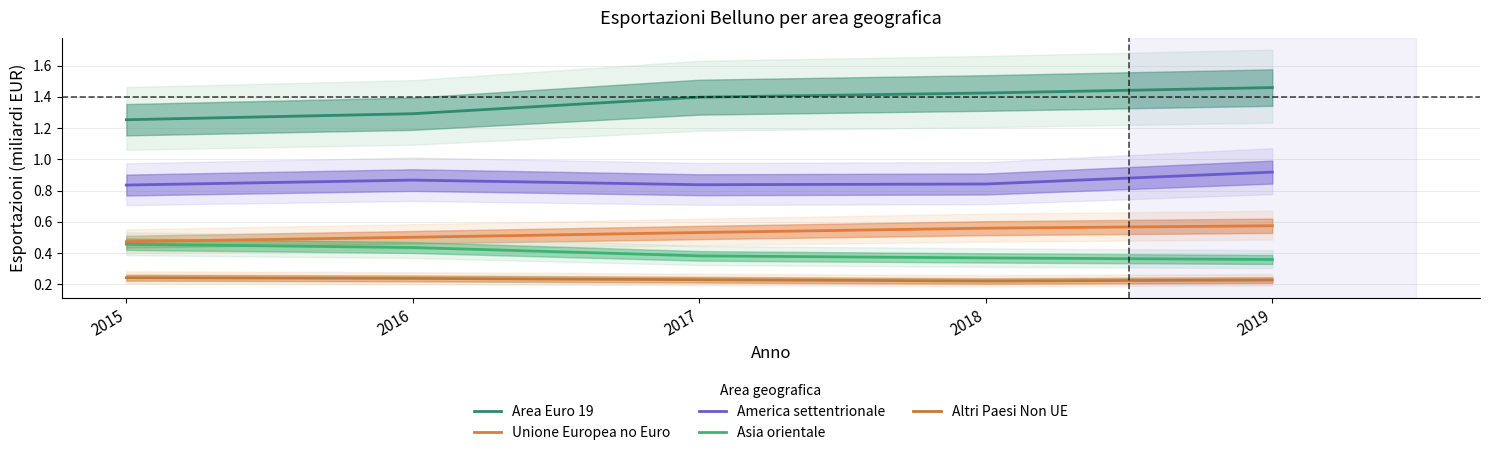

List the labels in order of America settentrionale value, smallest first.

2015, 2017, 2018, 2016, 2019